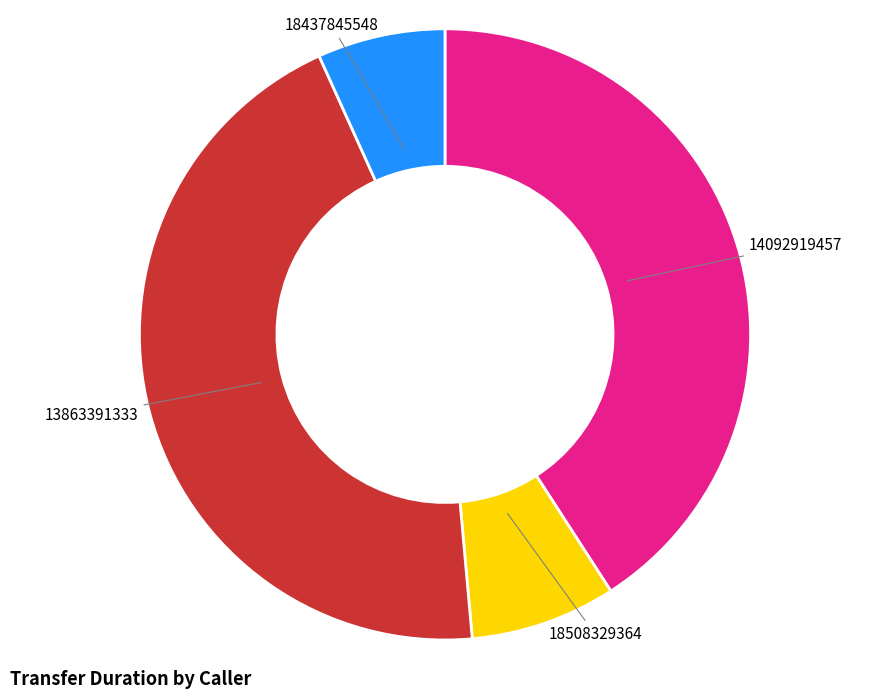

Is it true that 14092919457 is 41% of the pie?

True